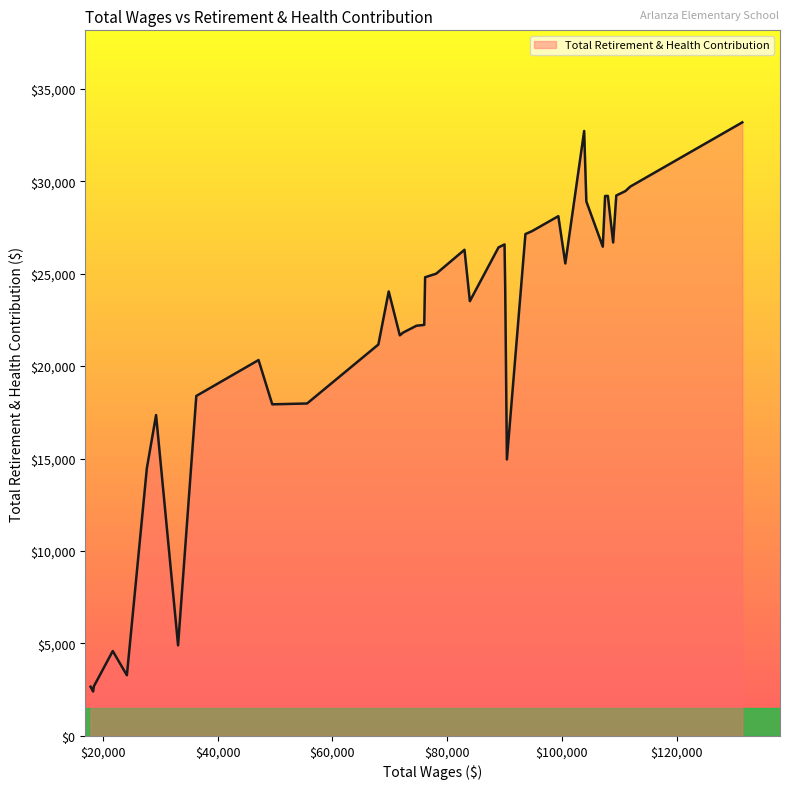

What is the smallest value displayed?

2401